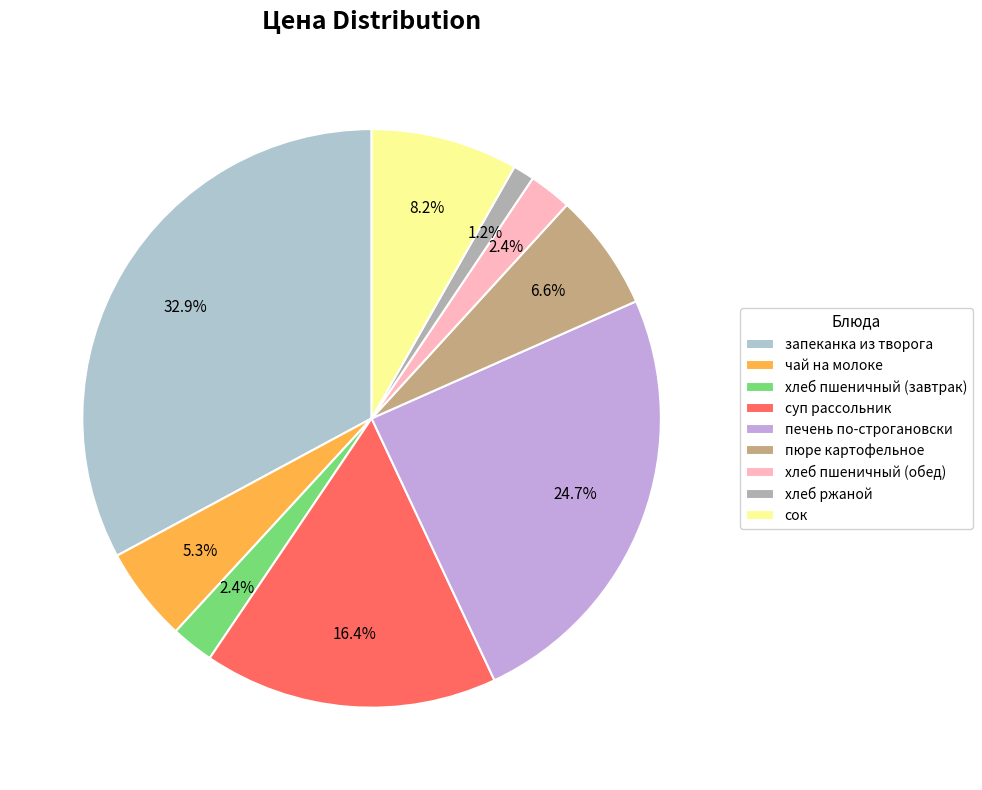

Is it true that сок is 1% of the pie?

False